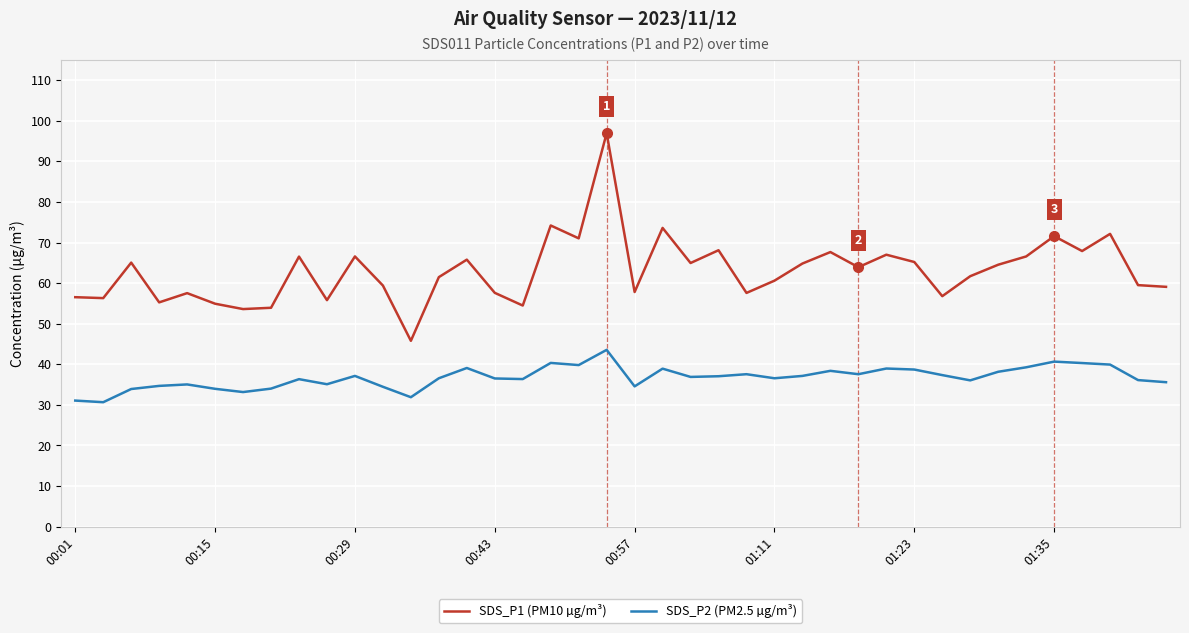

How many values in the SDS_P1 (PM10 µg/m³) series are below 63?

20